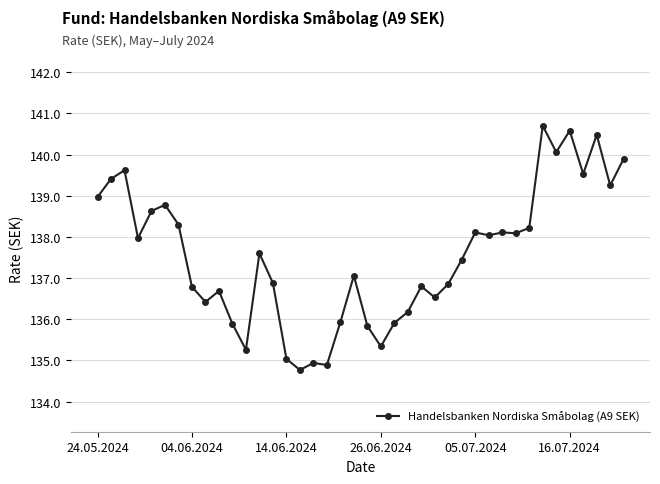

True or false: there are more than 2 points higher than both neighbors.

True